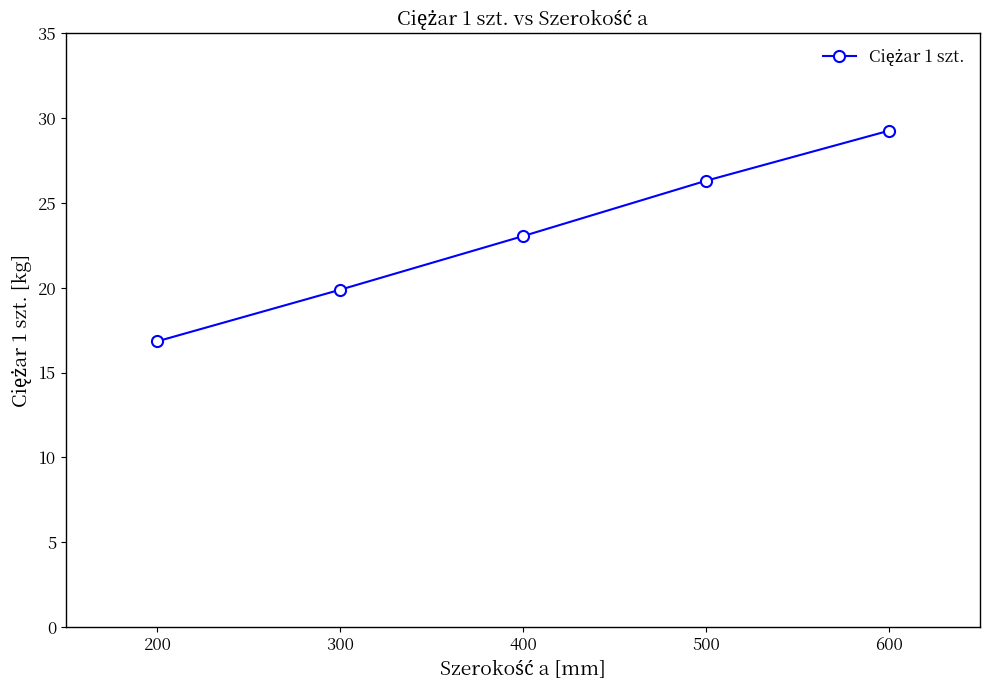

What is the change in value from 200 to 500?

+9.5